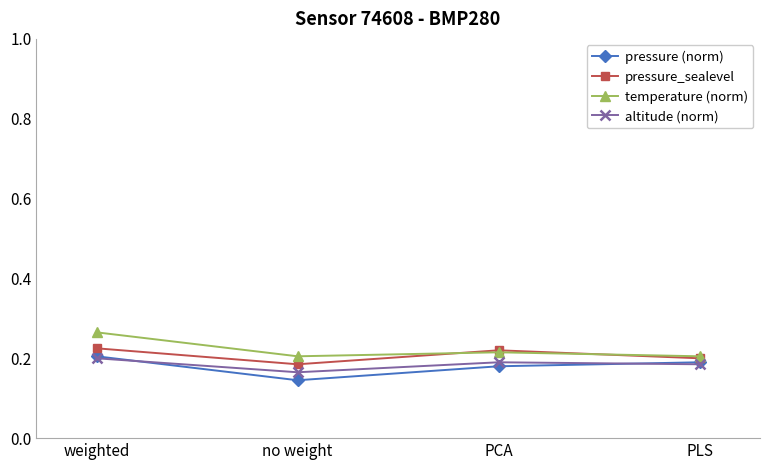

At how many categories does at least one series exceed 0?

4